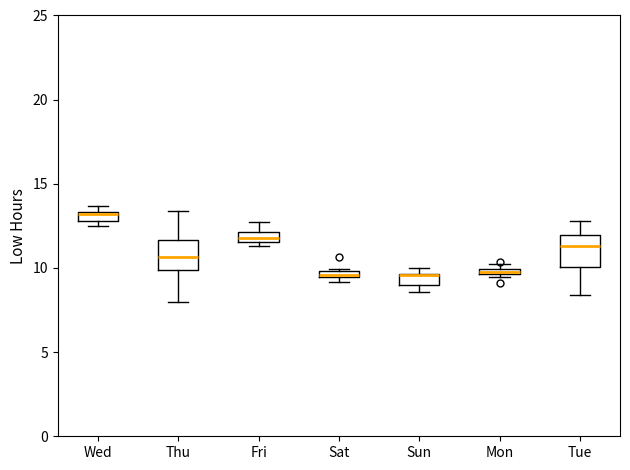

Where is the lower edge of the box for Thu on the y-axis? The values are not printed on the chart, so give them approximately, as read against the axis.

10.0